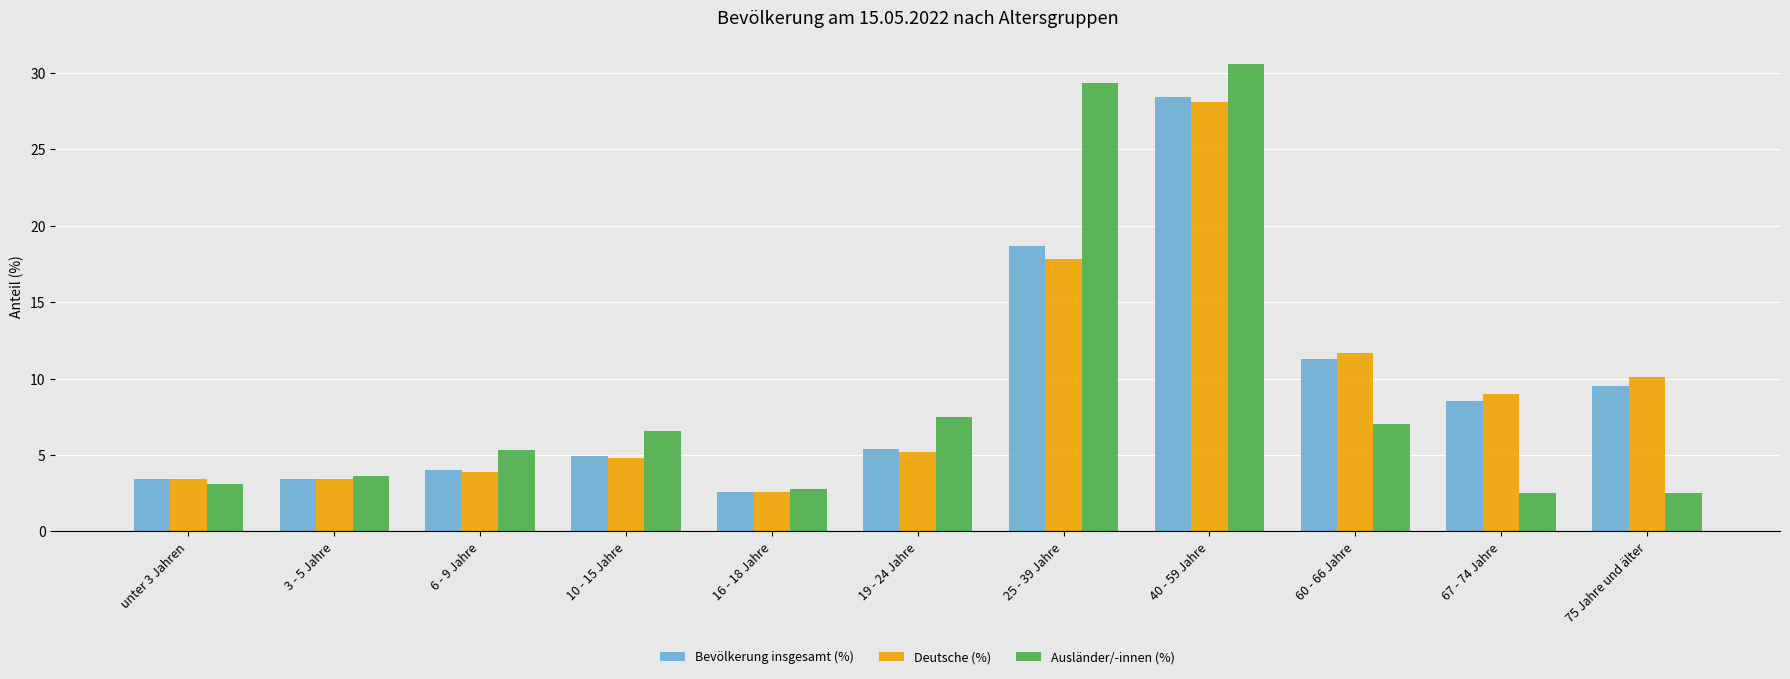

Is it true that Ausländer/-innen (%) equals 3.1 at unter 3 Jahren?

True